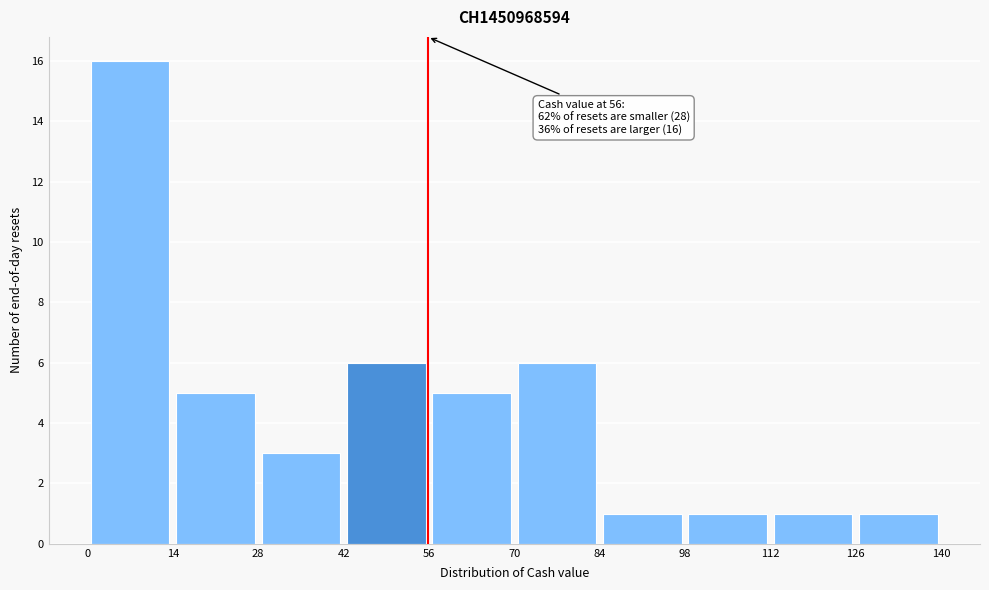

Over which range of the x-axis is the bar tallest?

0 to 14